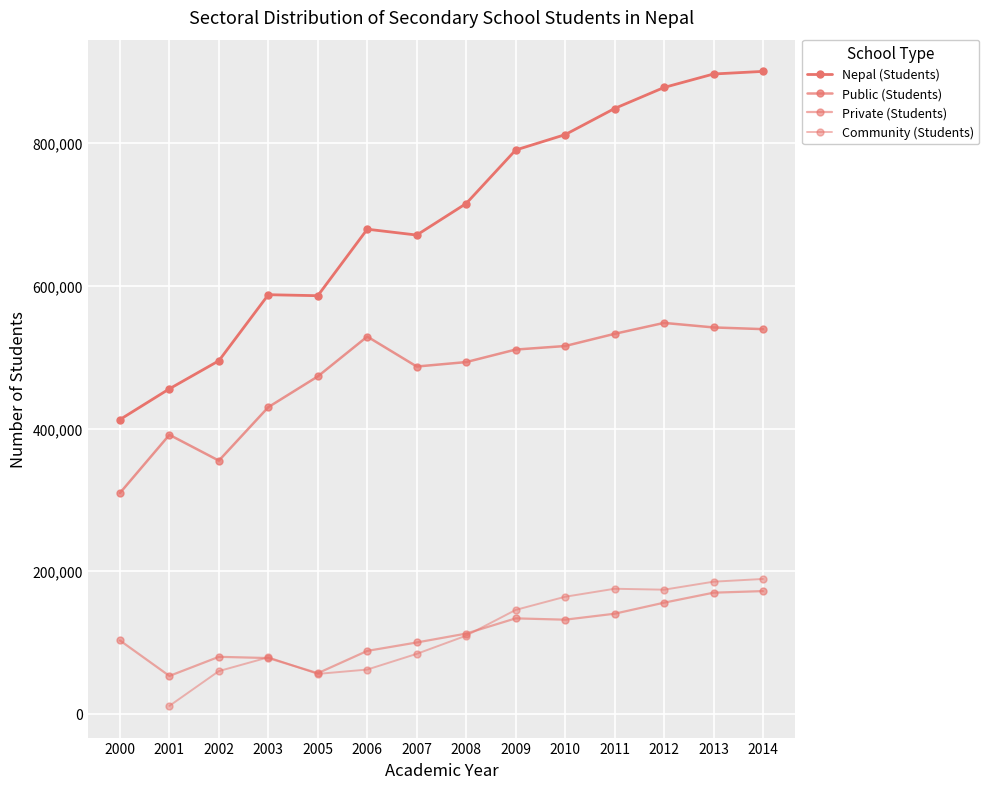

What is the sum of all Nepal (Students) values?

9729326.0